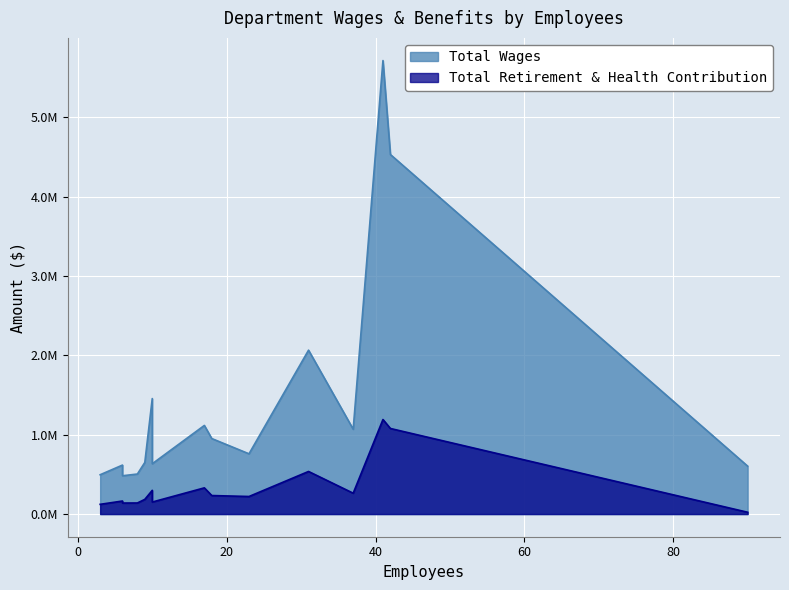

Reading left to right, transcribe all the data shown in this chart.

Total Wages: Fire Suppression=5712416	Police Patrol=4528911	Police Services=2064188	Detectives=1454888	Finance Operations=1116274	Library=1068274	Water Services=950871	Community Services Admin=758847	Planning Department=649925	Building Department=633557	City Manager=616870	Recreation Services=603730	Street Maintenance=504115	Police Administration=495196	Fire Administration=482383
Total Retirement & Health Contribution: Fire Suppression=1190941	Police Patrol=1077834	Police Services=536474	Detectives=298685	Finance Operations=329933	Library=262626	Water Services=233158	Community Services Admin=221131	Planning Department=184905	Building Department=151250	City Manager=164147	Recreation Services=22605	Street Maintenance=139381	Police Administration=122488	Fire Administration=138646